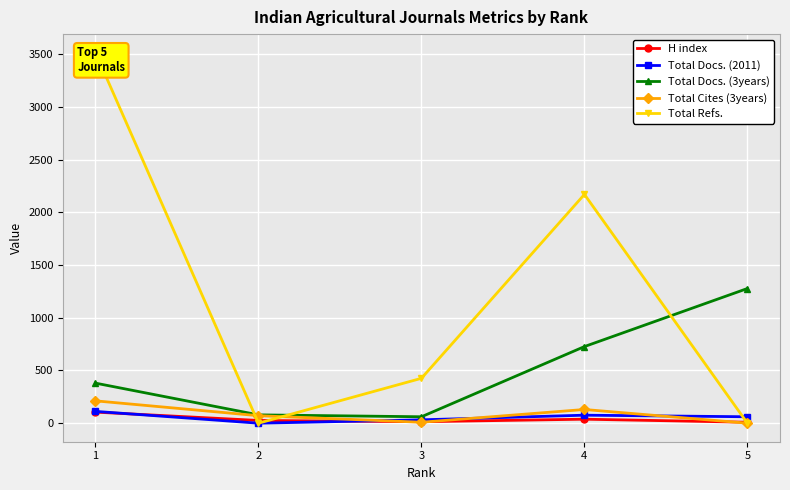

At which label is Total Docs. (3years) closest to 669?

4